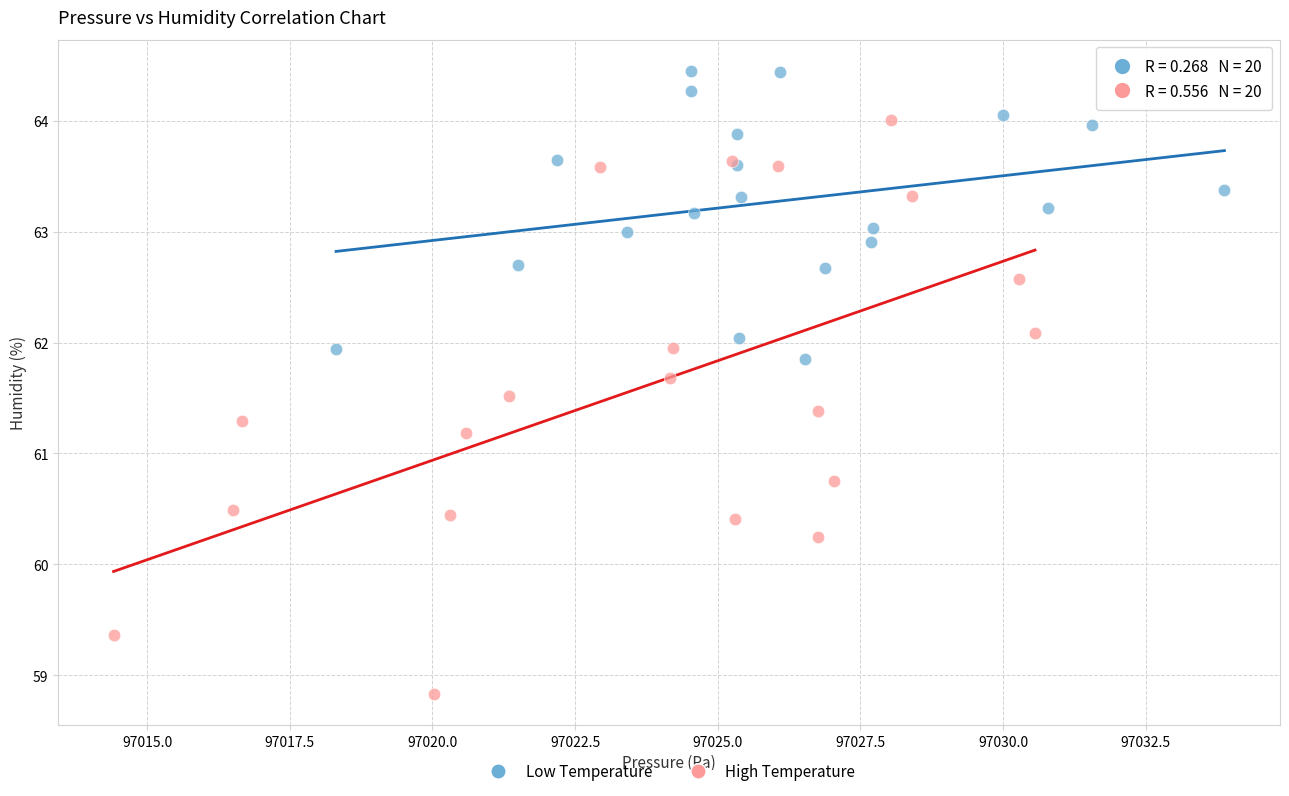

Which series has the largest Y range (max minus min)?

High Temperature